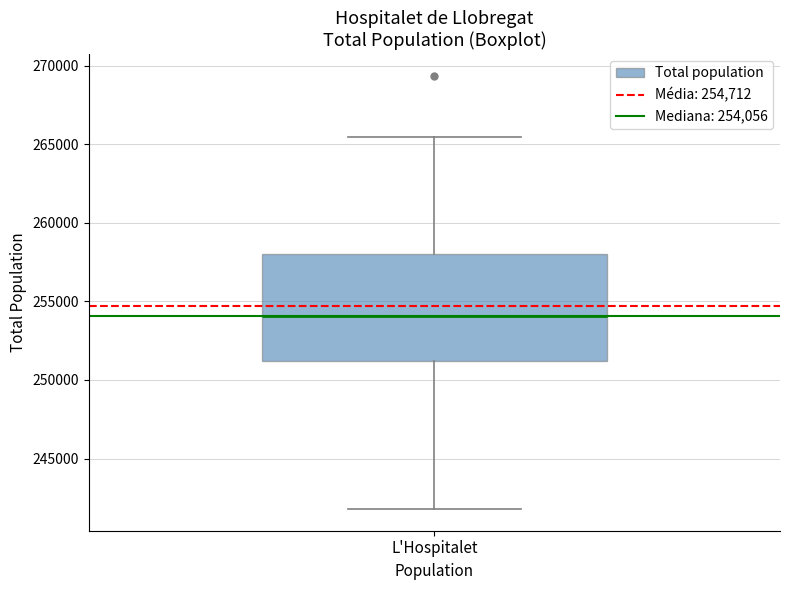

Read this box plot against the y-axis: the position of the median line, the range covered by the box, and the ends of both whiskers. The values are not printed on the chart, so give them approximately, as read against the axis.

median 254000, box 251000 to 258000, whiskers 242000 to 265500